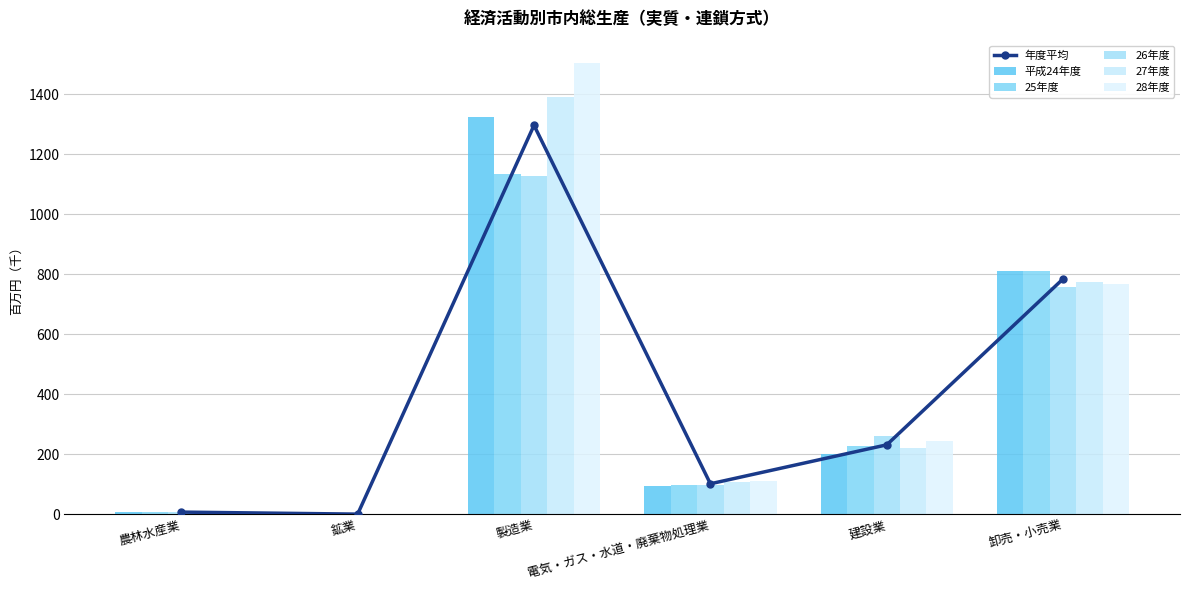

How many categories are shown in the chart?

6